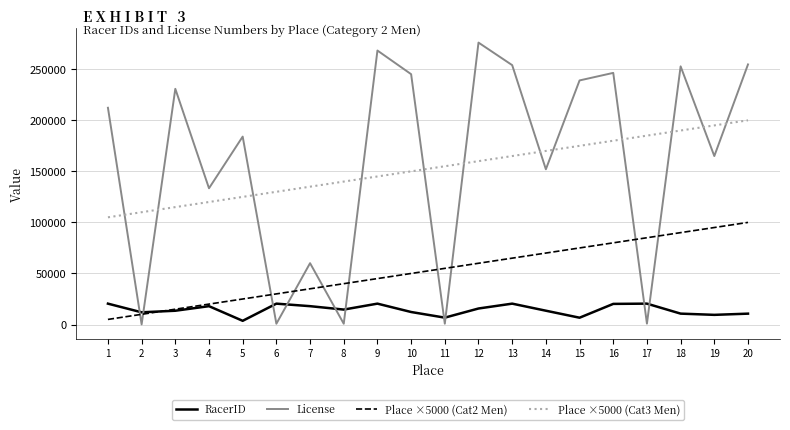

What is the approximate value of Place ×5000 (Cat2 Men) at 10, to the nearest 10?

50000